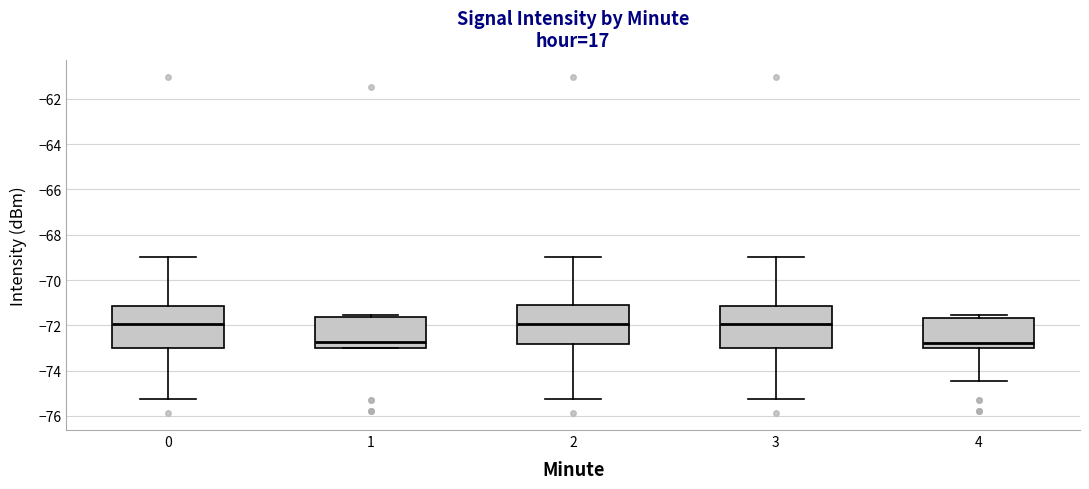

Where is the upper edge of the box at x = 1 on the y-axis? The values are not printed on the chart, so give them approximately, as read against the axis.

-71.6